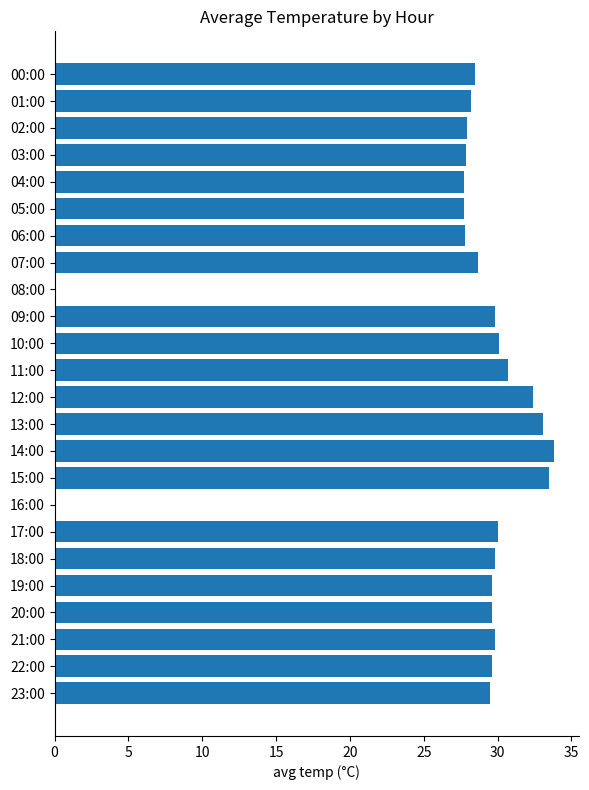

The value at 11:00 is 45.6. True or false?

False